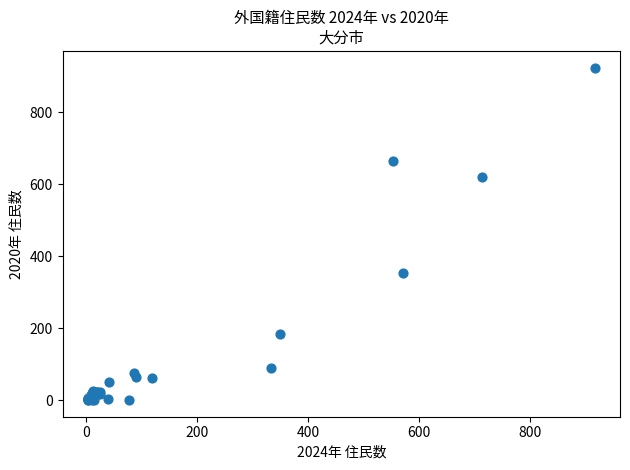

What Y value in the scatter plot is closest to 462?

354